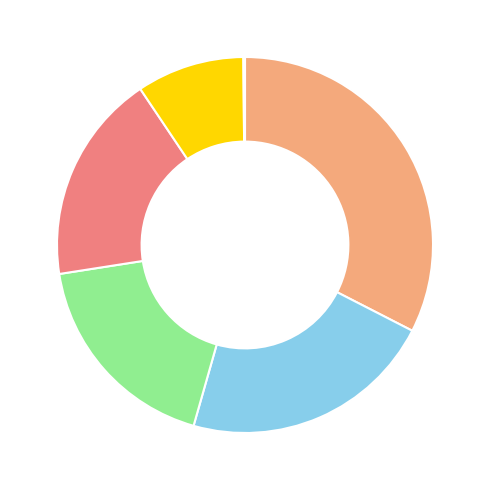

Is there a majority slice in this chart?

No